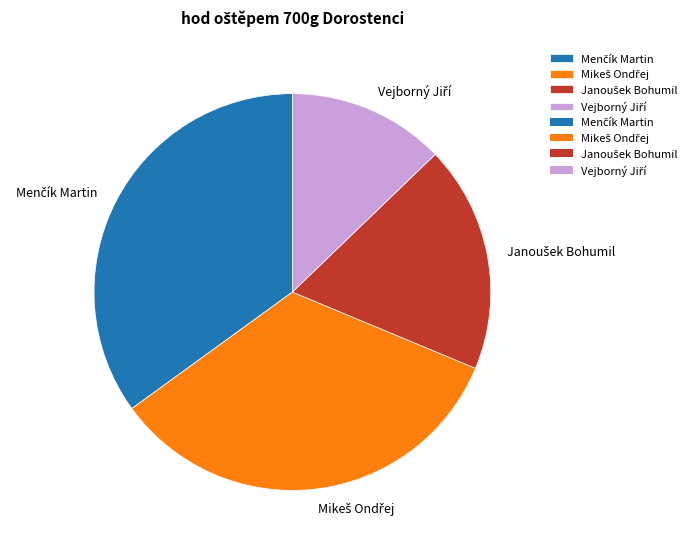

Does any single category account for the majority?

No